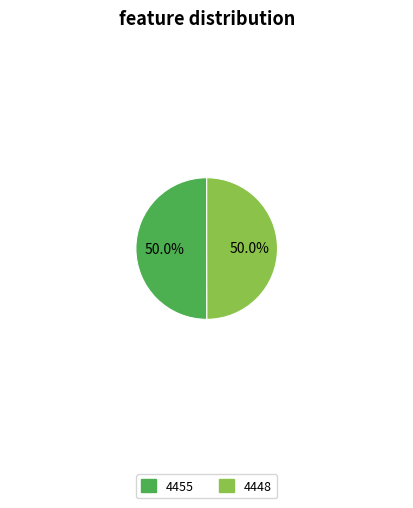

What is the ratio of the value at 4455 to the value at 4448?

1.0